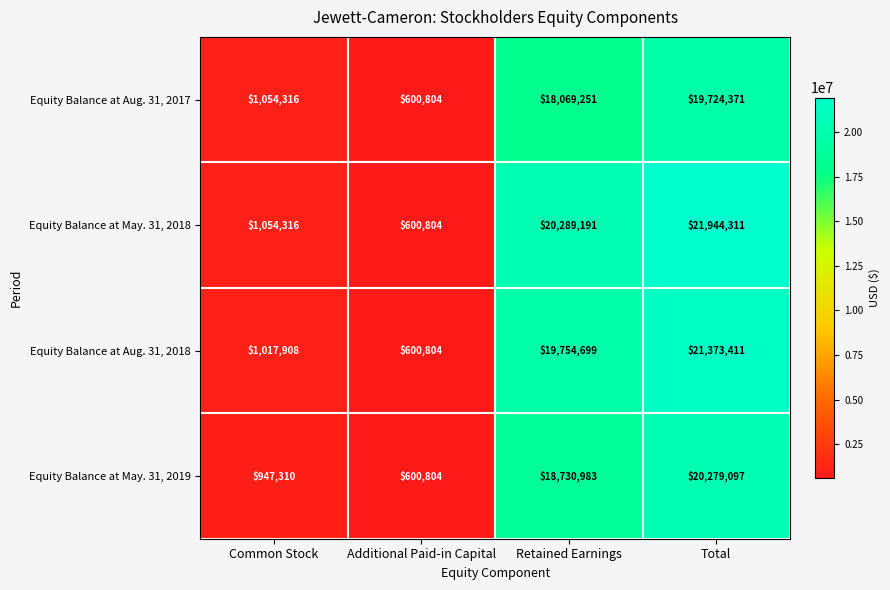

Rank the series at Retained Earnings from highest to lowest value.

Equity Balance at May. 31, 2018, Equity Balance at Aug. 31, 2018, Equity Balance at May. 31, 2019, Equity Balance at Aug. 31, 2017